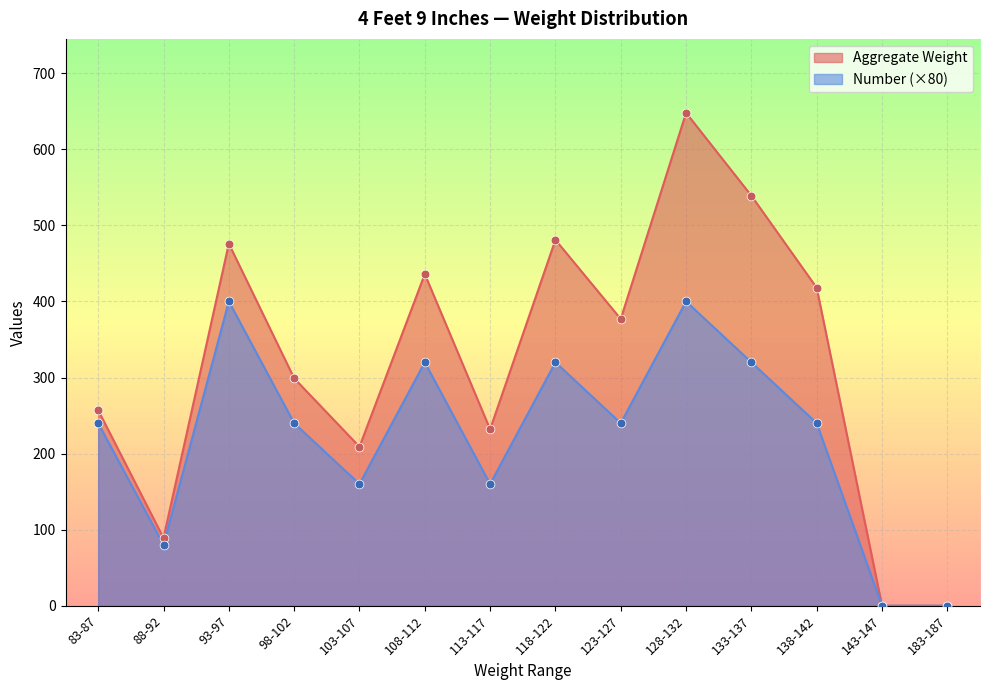

At how many categories does at least one series exceed 486?

2